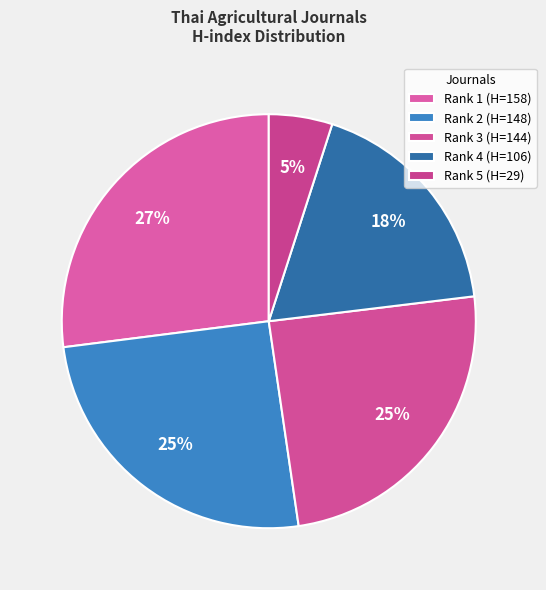

How many segments does this pie chart have?

5